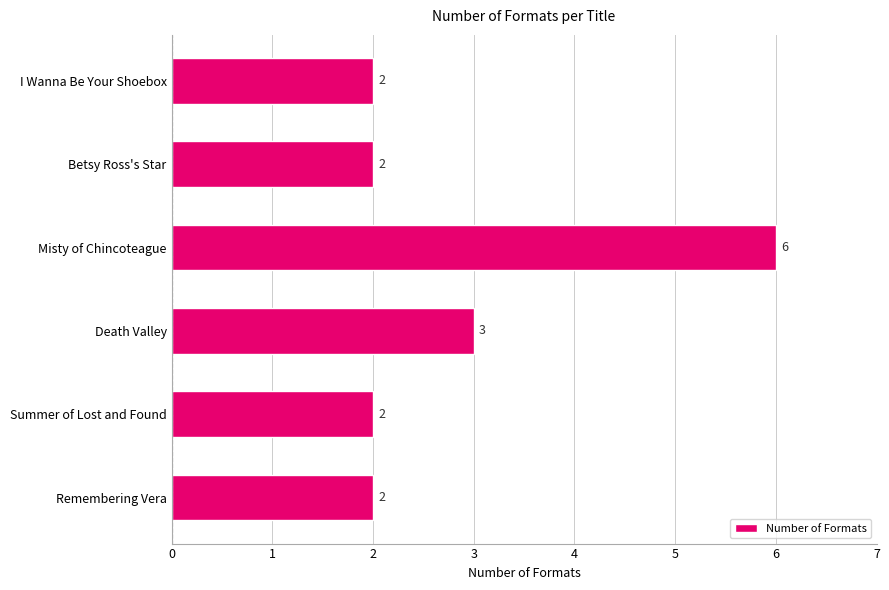

Are the bars horizontal?

Yes